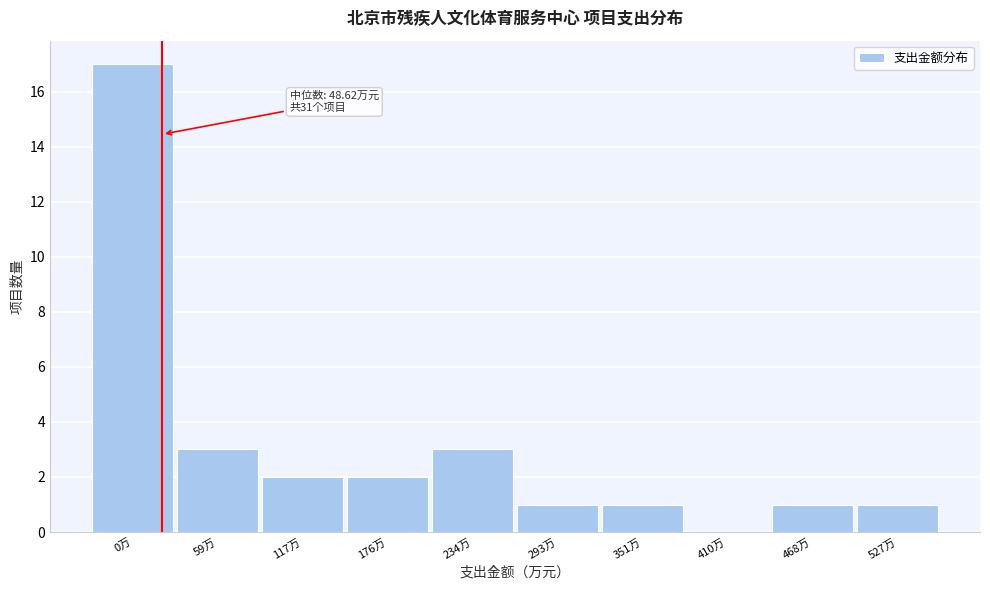

Reading left to right, transcribe all the data shown in this chart.

0万=17	59万=3	117万=2	176万=2	234万=3	293万=1	351万=1	410万=0	468万=1	527万=1